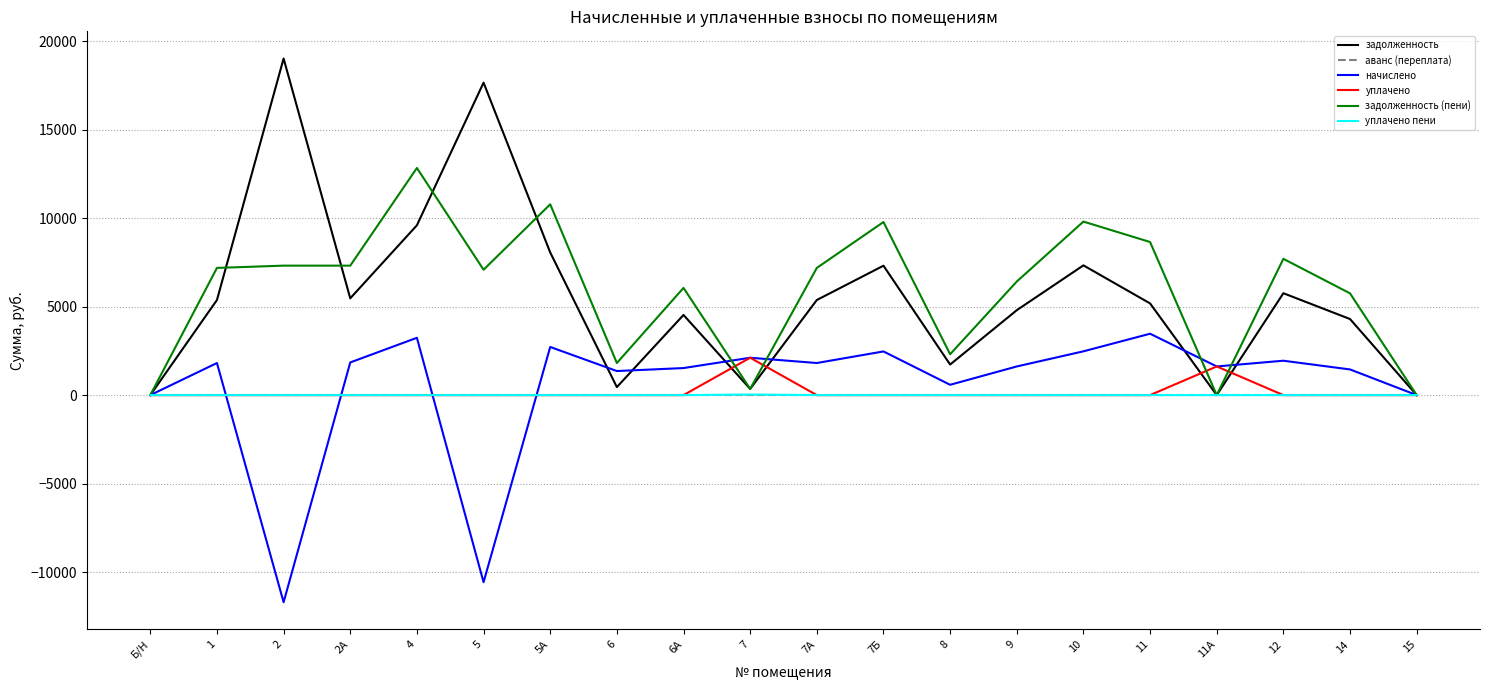

How many lines are shown in the chart?

6